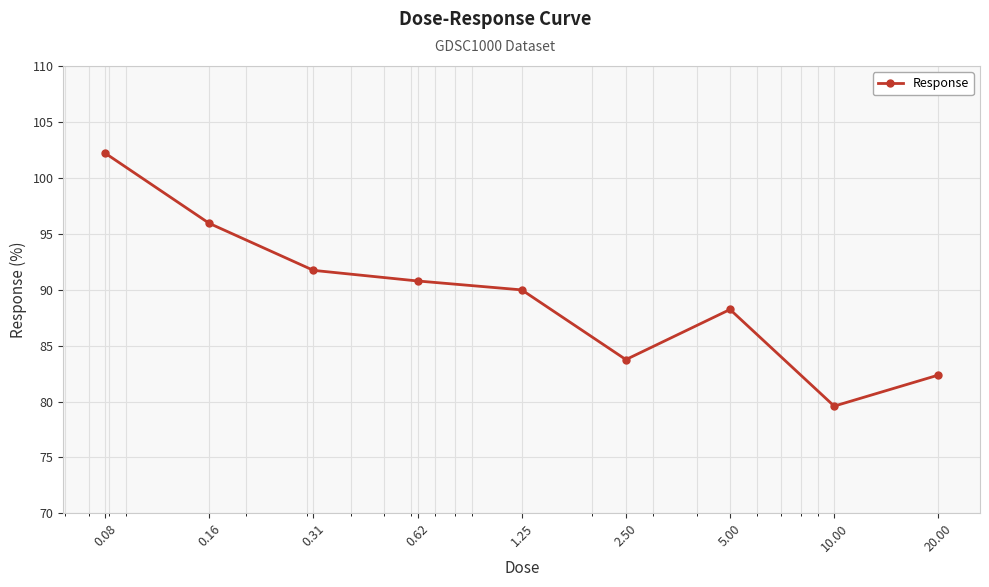

How many points are lower than both their immediate neighbors (excluding endpoints)?

2